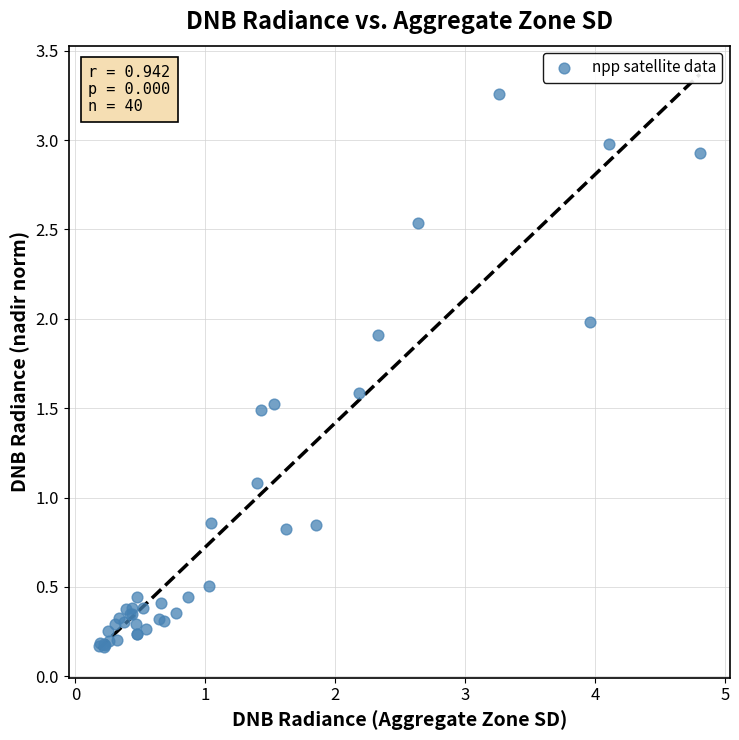

What Y value in the scatter plot is closest to 1?

1.1